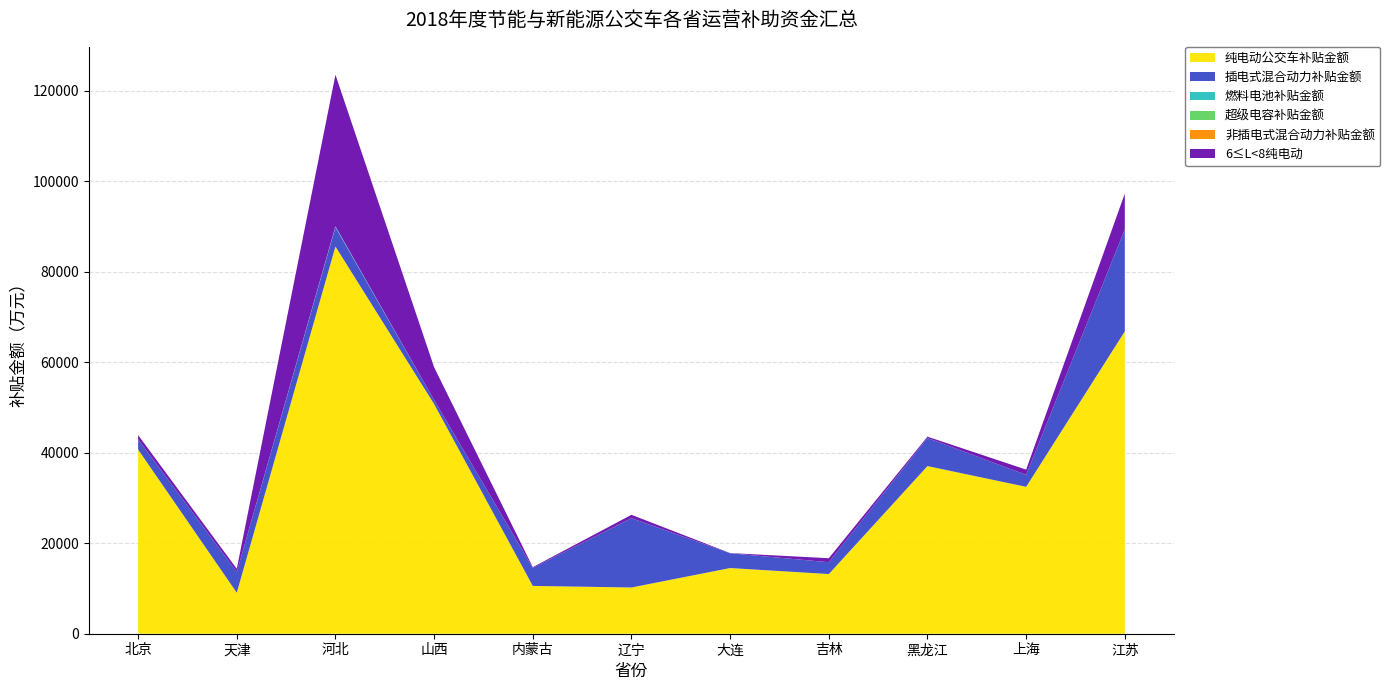

Reading right to left, list all the values displayed in this chart.

纯电动公交车补贴金额: 江苏=66822	上海=32462	黑龙江=37048	吉林=13186	大连=14517	辽宁=10214	内蒙古=10566	山西=50756	河北=85570	天津=9060	北京=40707
插电式混合动力补贴金额: 江苏=22550	上海=2650	黑龙江=6217	吉林=2616	大连=3268	辽宁=15322	内蒙古=3985	山西=880	河北=4285	天津=4588	北京=2263
燃料电池补贴金额: 江苏=0	上海=0	黑龙江=0	吉林=0	大连=0	辽宁=0	内蒙古=0	山西=0	河北=190	天津=0	北京=5
超级电容补贴金额: 江苏=0	上海=0	黑龙江=0	吉林=0	大连=0	辽宁=0	内蒙古=0	山西=0	河北=0	天津=0	北京=0
非插电式混合动力补贴金额: 江苏=0	上海=0	黑龙江=0	吉林=0	大连=0	辽宁=0	内蒙古=0	山西=0	河北=0	天津=0	北京=0
6≤L<8纯电动: 江苏=7903	上海=1152	黑龙江=282	吉林=884	大连=36	辽宁=744	内蒙古=156	山西=7248	河北=33479	天津=696	北京=924